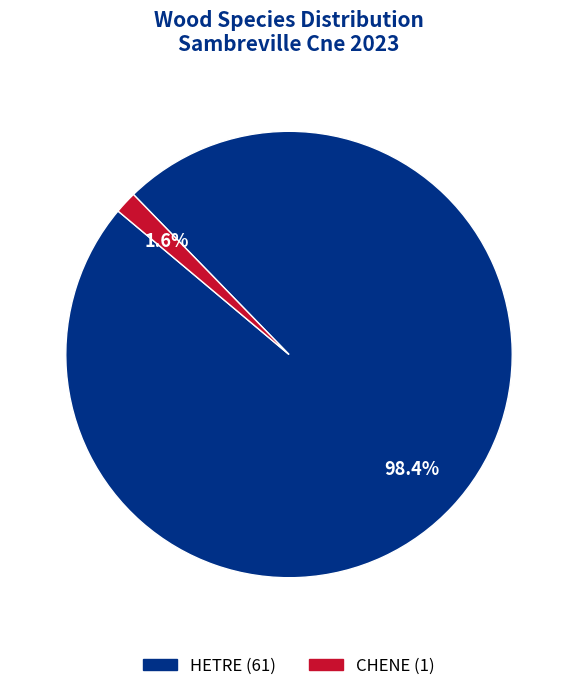

Approximately how many times larger is the value at CHENE compared to HETRE?

0.0